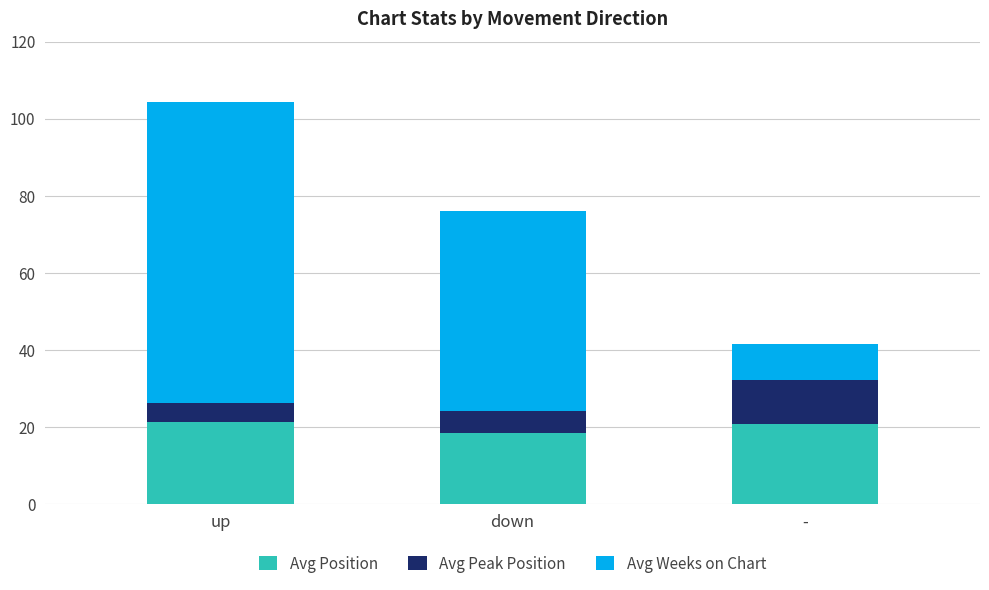

At which category is the sum across all series the highest?

up